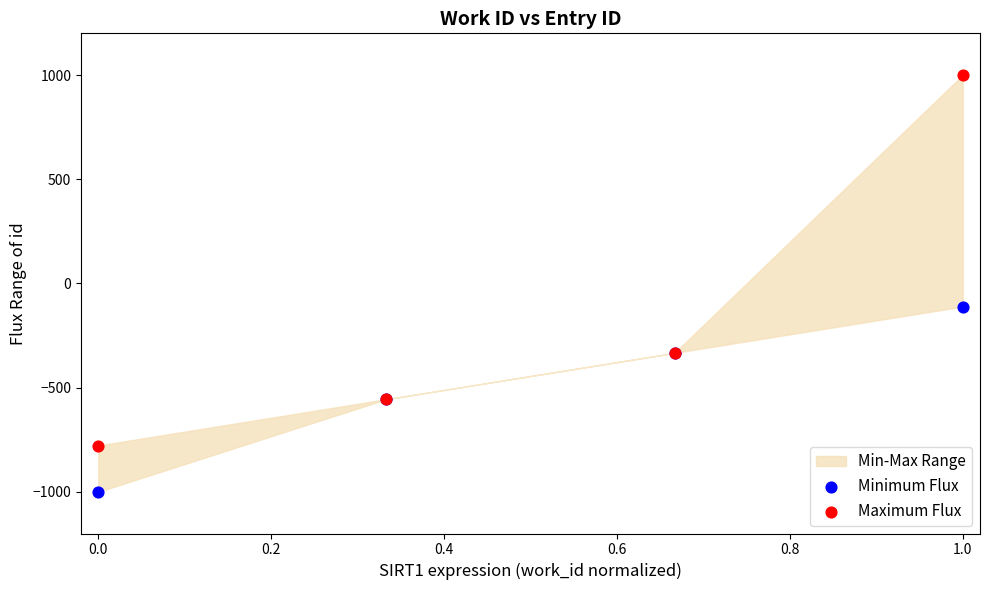

Which series contains the highest Y value?

Maximum Flux